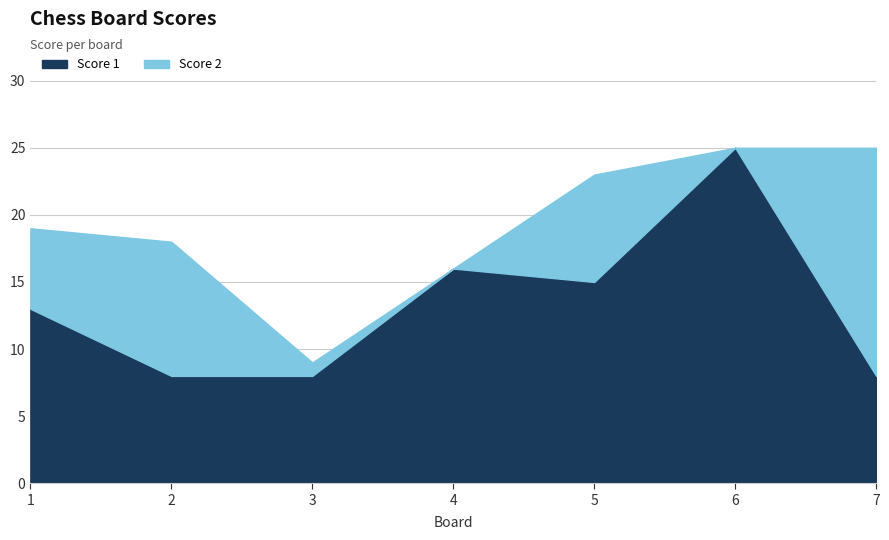

Rank the categories by value from lowest to highest.

2, 3, 7, 1, 5, 4, 6